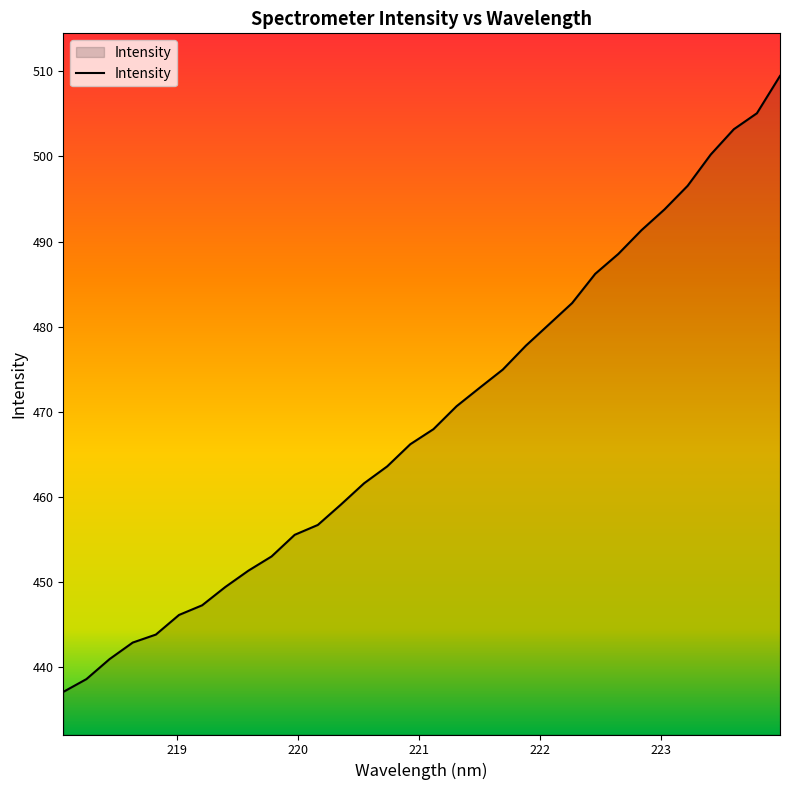

What is the difference between the maximum and minimum values?

72.3